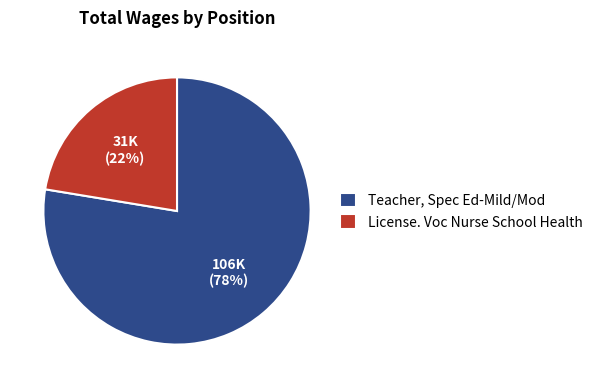

Is it true that Teacher, Spec Ed-Mild/Mod is 90% of the pie?

False